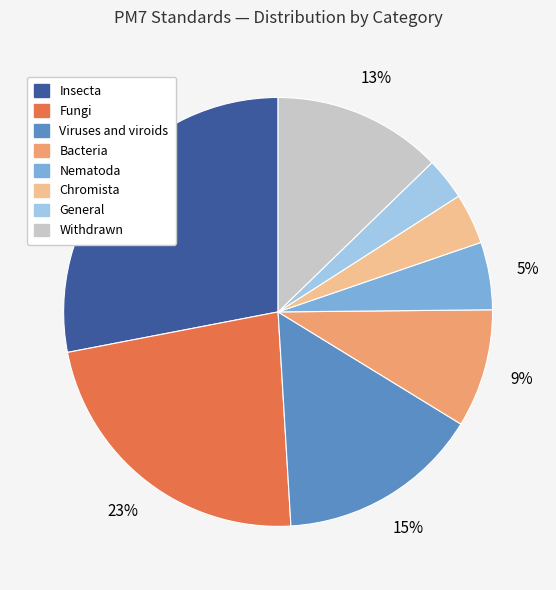

Rank the categories by value from lowest to highest.

General, Chromista, Nematoda, Bacteria, Withdrawn, Viruses and viroids, Fungi, Insecta